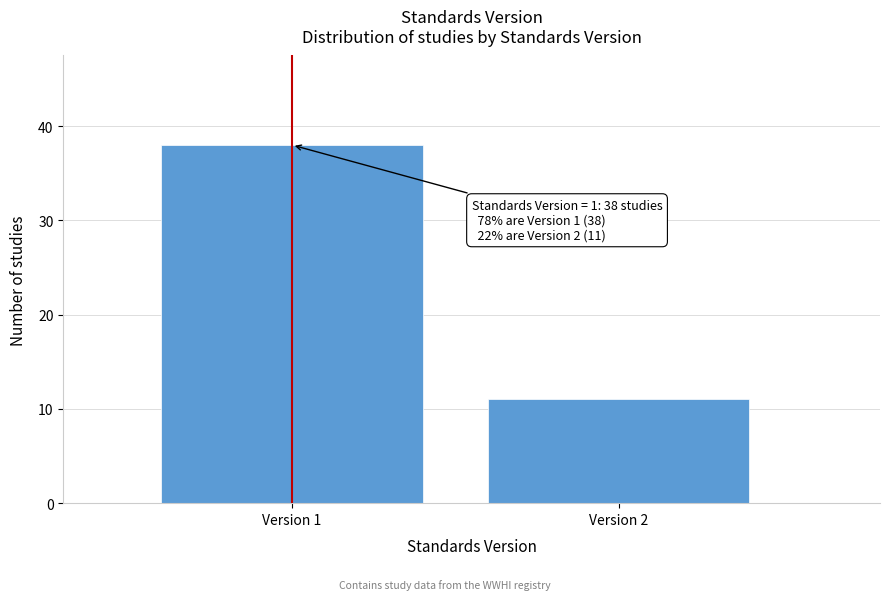

Reading left to right, extract all data points from this chart.

Version 1=38	Version 2=11